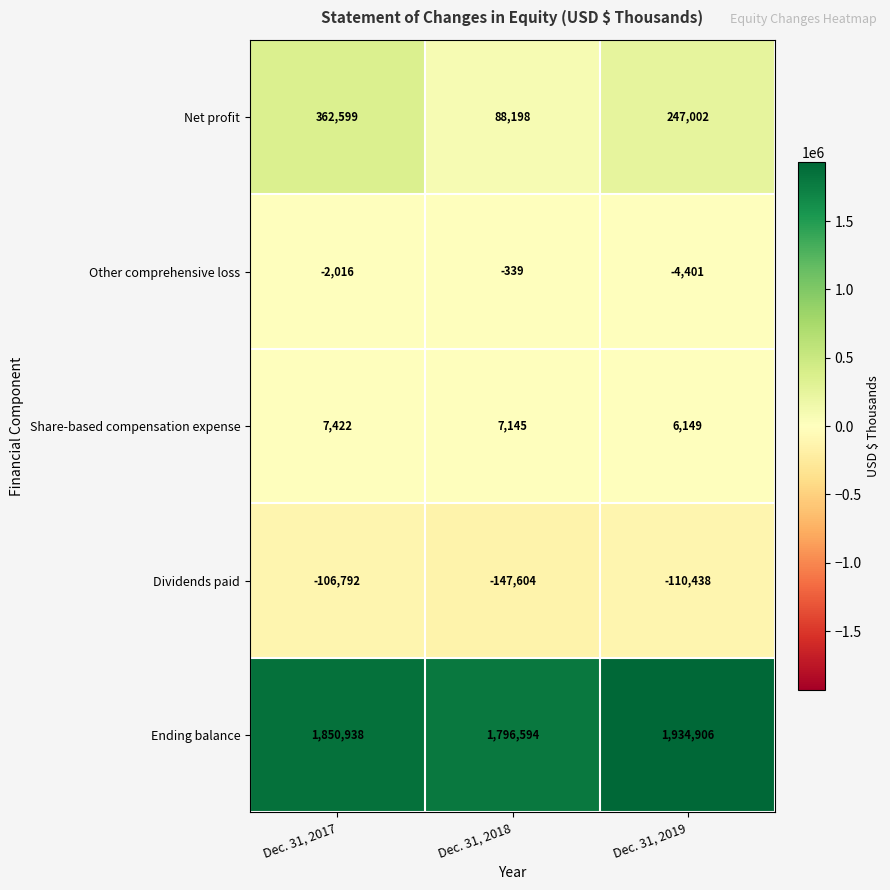

What is the smallest value displayed?

-147604